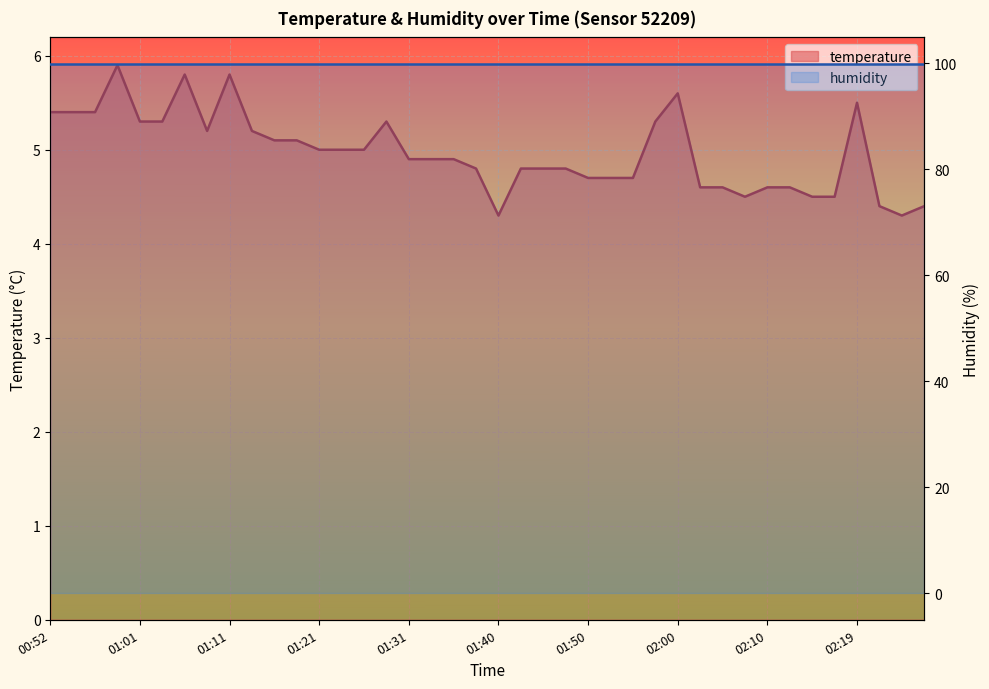

What is the average value of the humidity series?

99.9